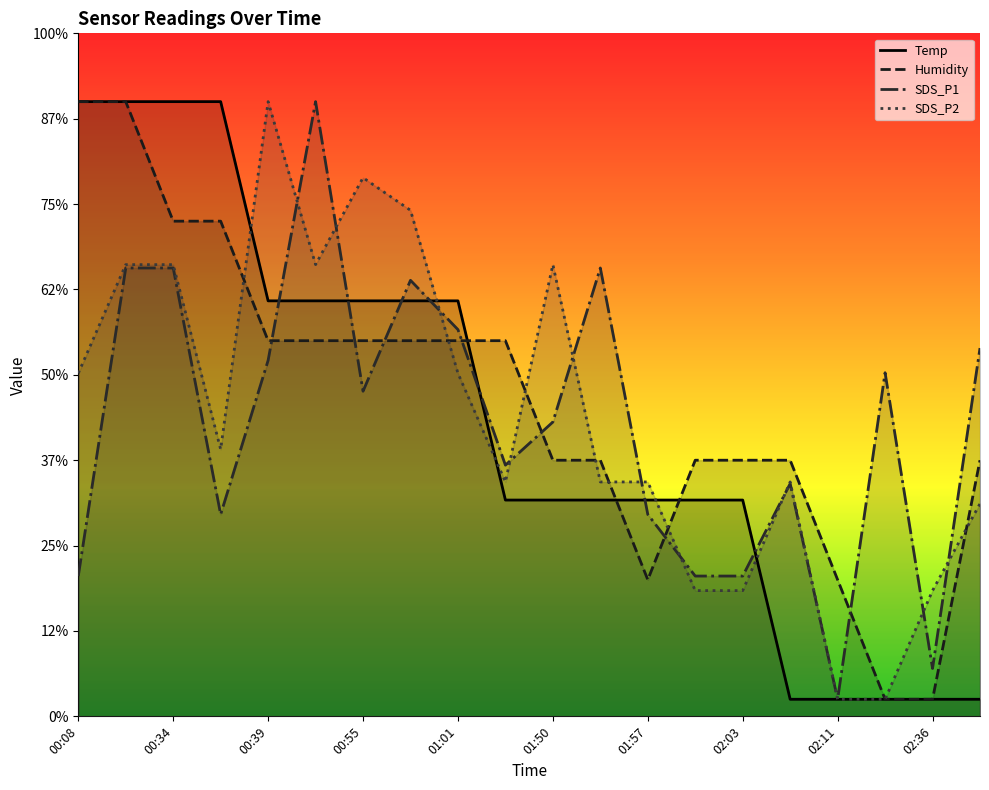

Is this an area chart (filled region under the line)?

No